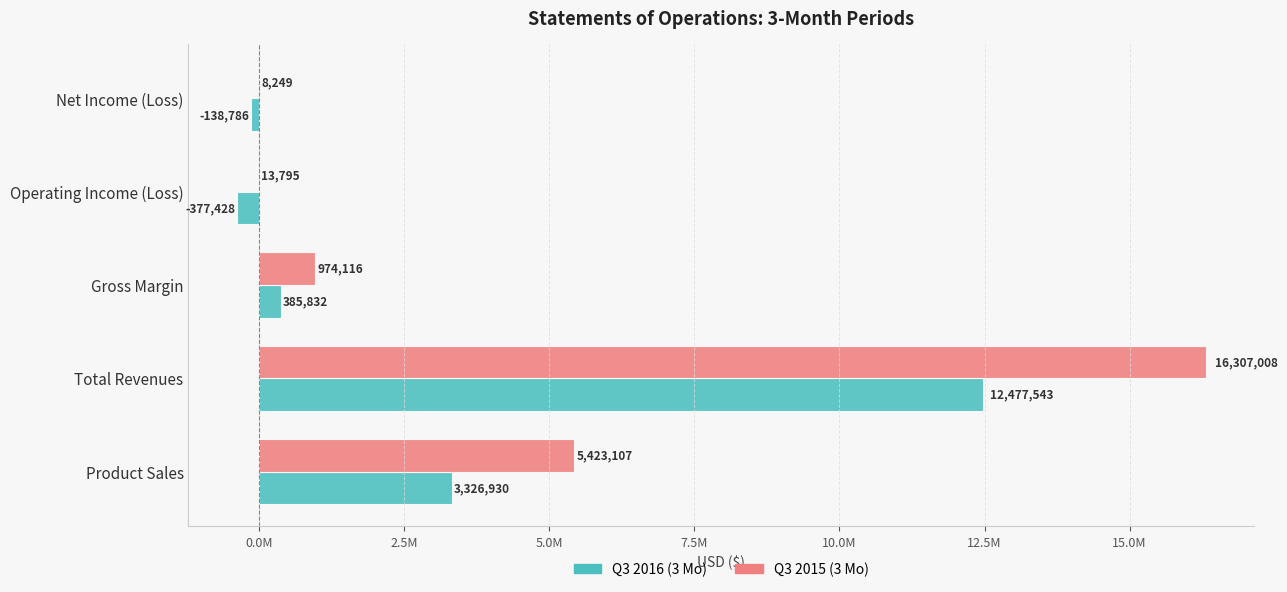

What is the value of the Q3 2016 (3 Mo) bar at the 1st from the left?

3326930